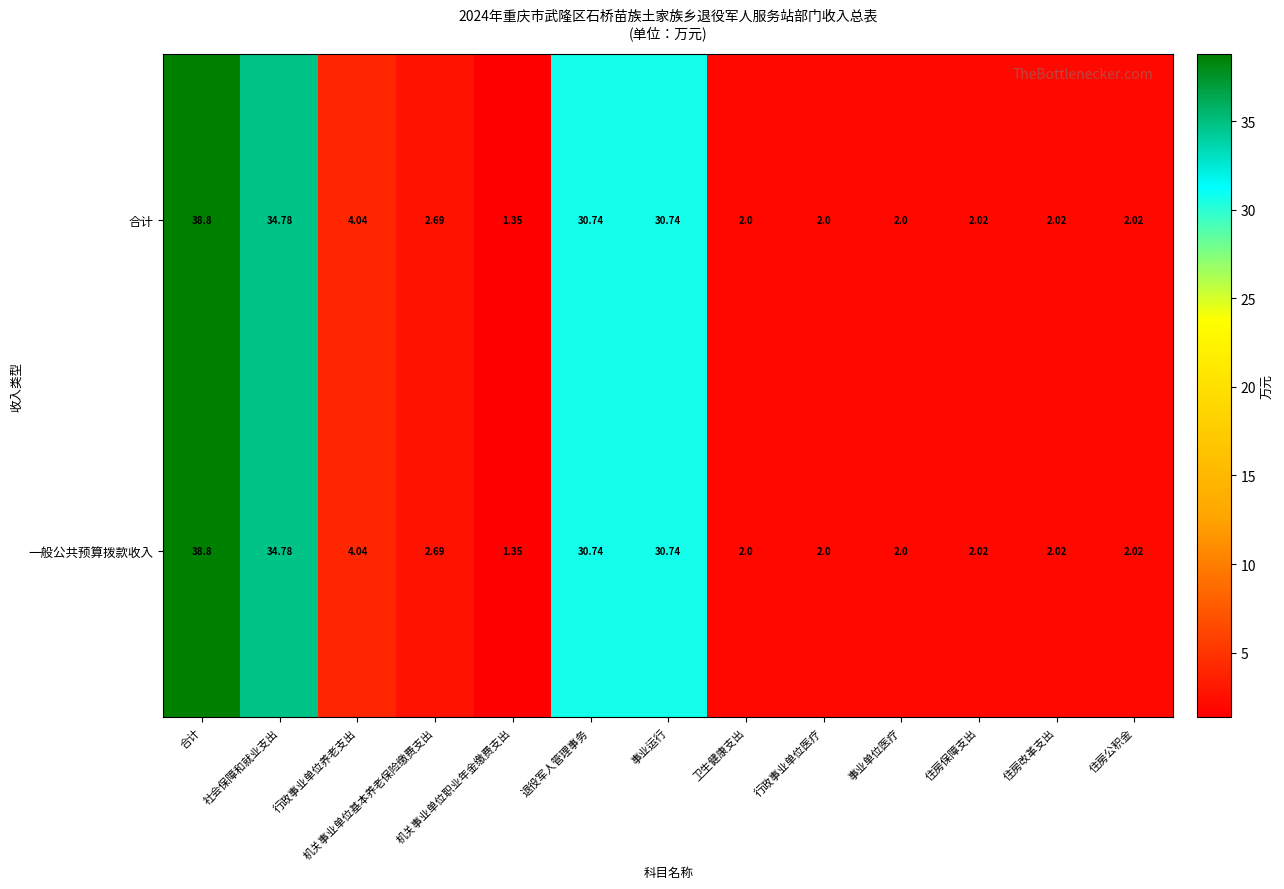

How many data points in 一般公共预算拨款收入 are less than 2?

1